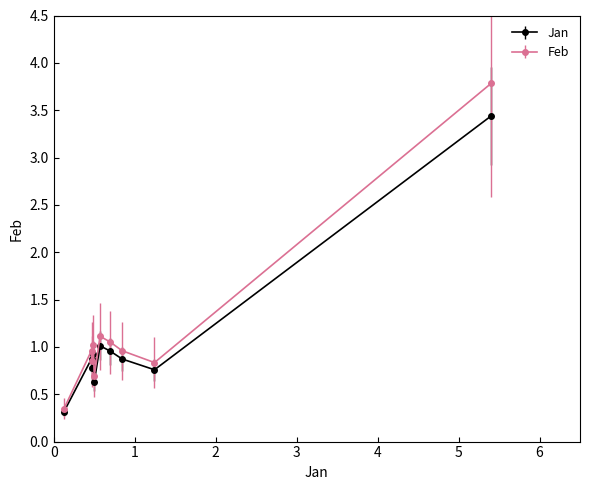

Which series has the largest range (max minus min)?

Feb